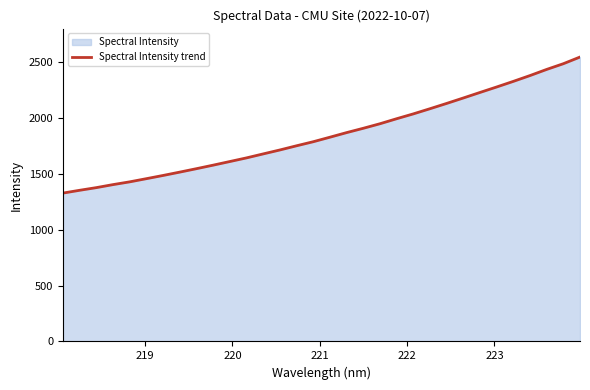

Does the chart display data point markers on the line(s)?

No